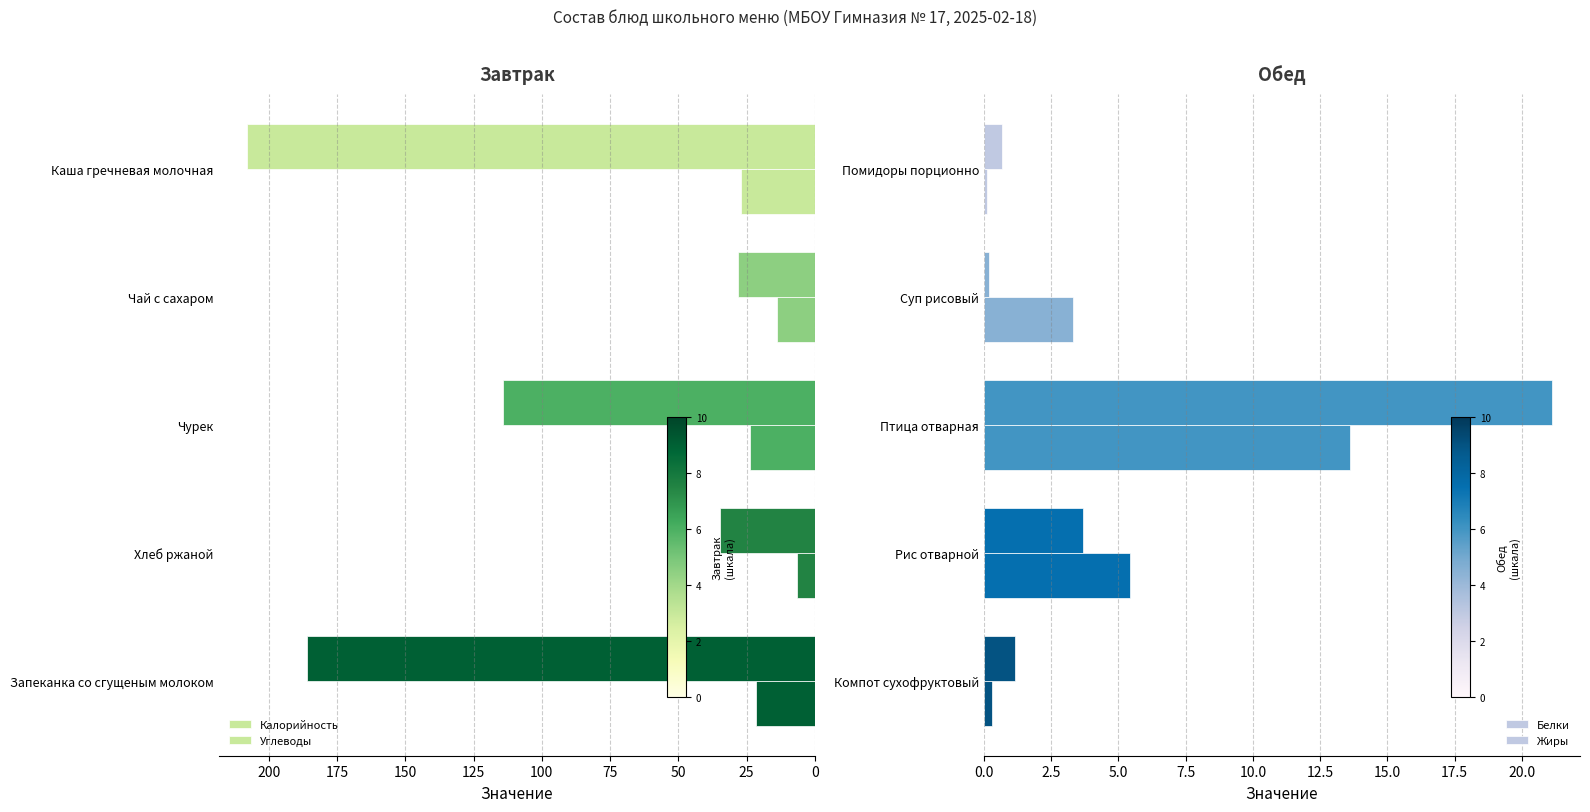

How many data points in Жиры are above 3?

3